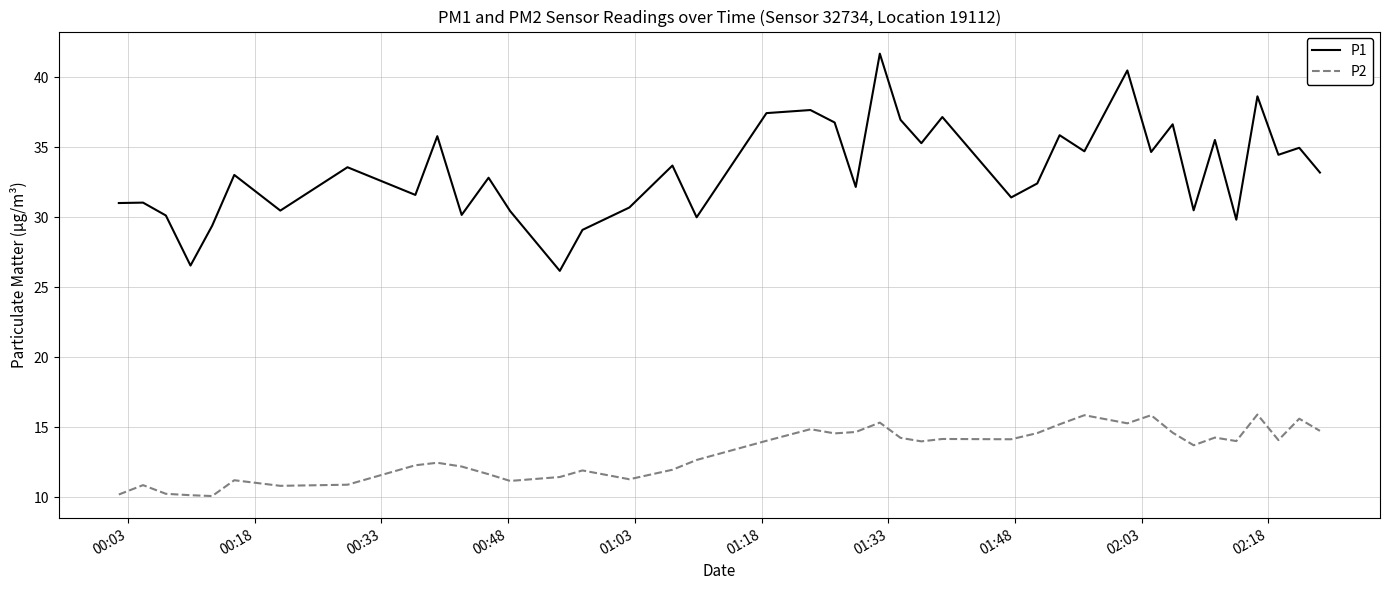

Count the number of data series in this chart.

2